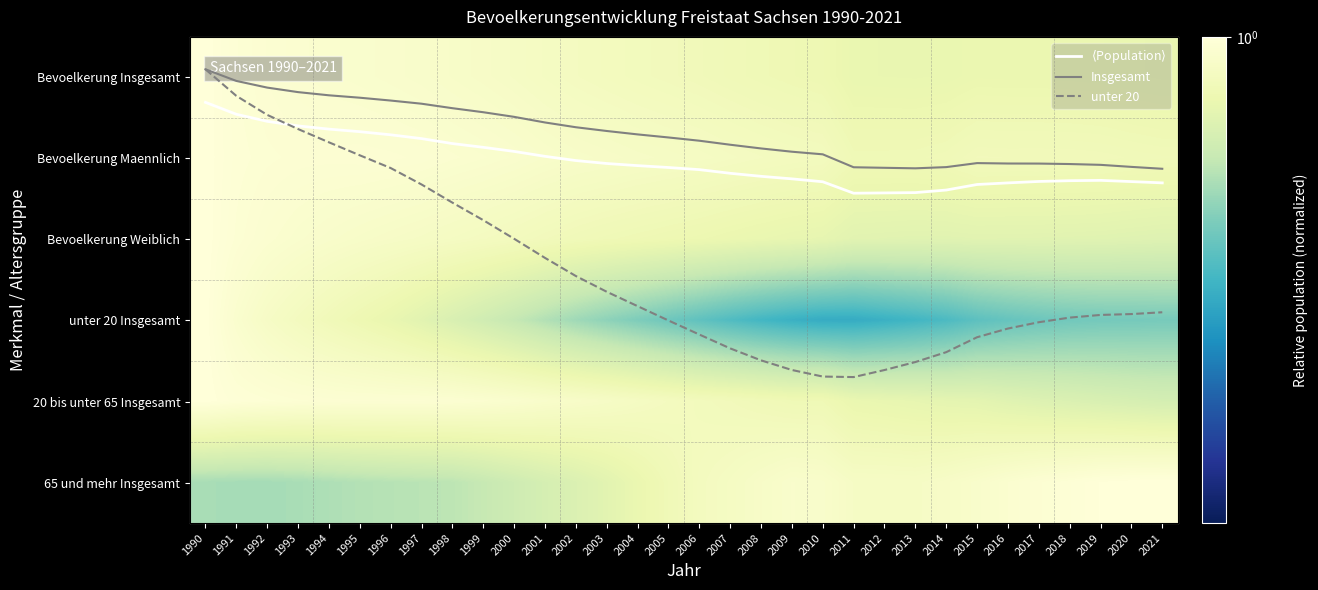

Is the value of Bevoelkerung Maennlich at 2017 greater than the value of Bevoelkerung Weiblich at 1990?

No